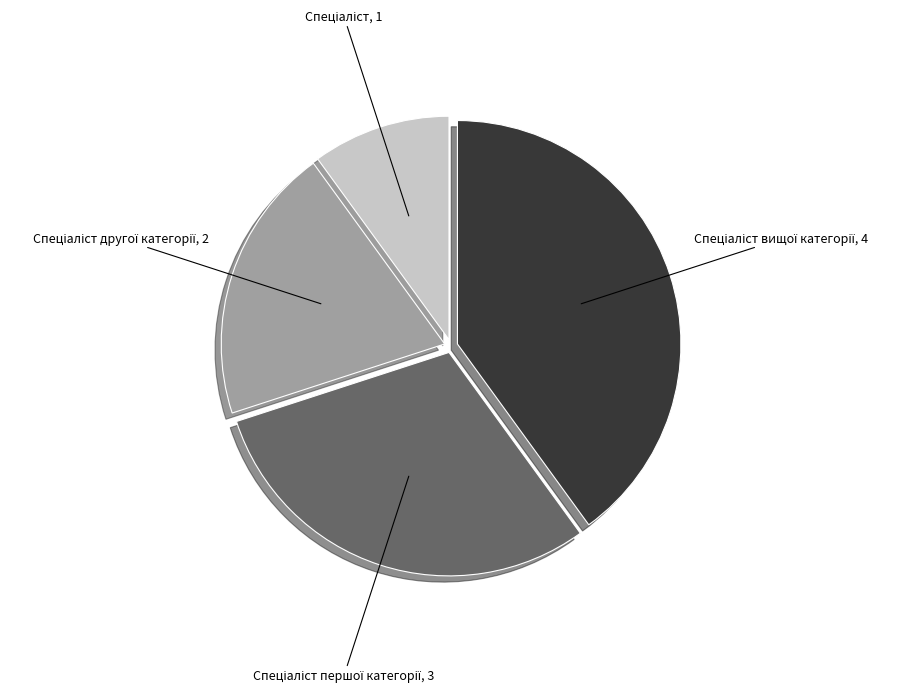

Is there a majority slice in this chart?

No